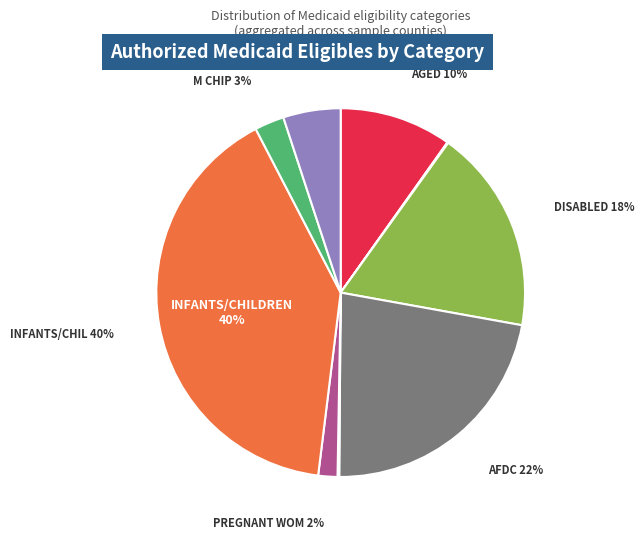

To the nearest percent, what is the average slice percentage?

11%